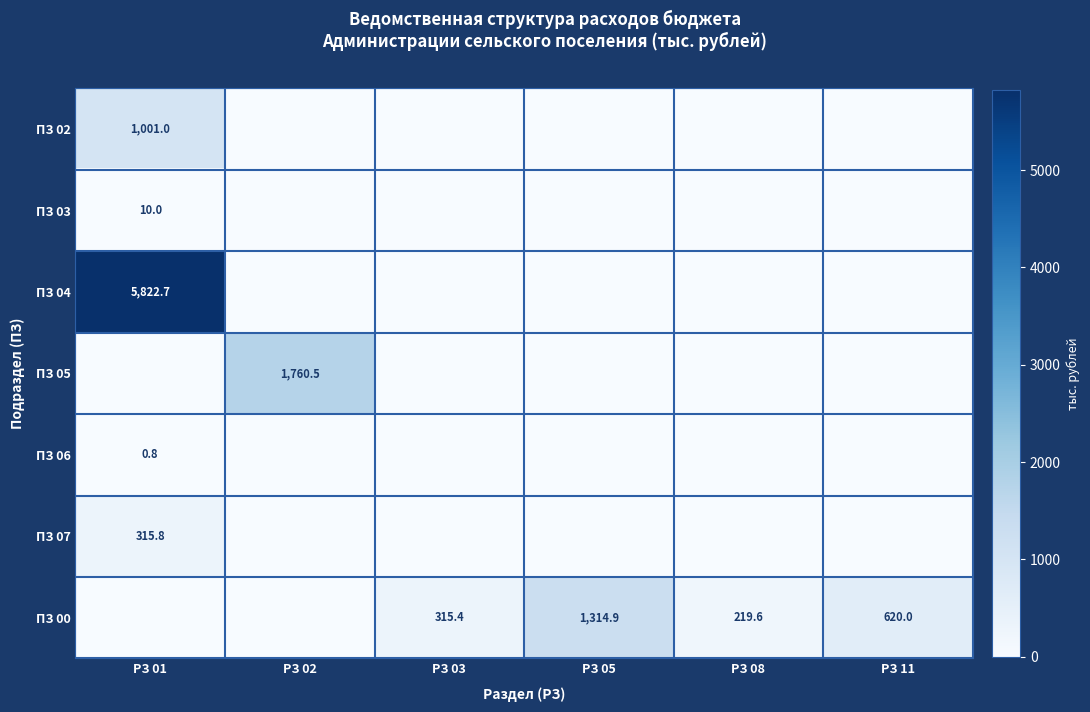

Is it true that ПЗ 02 equals 1001.0 at РЗ 01?

True